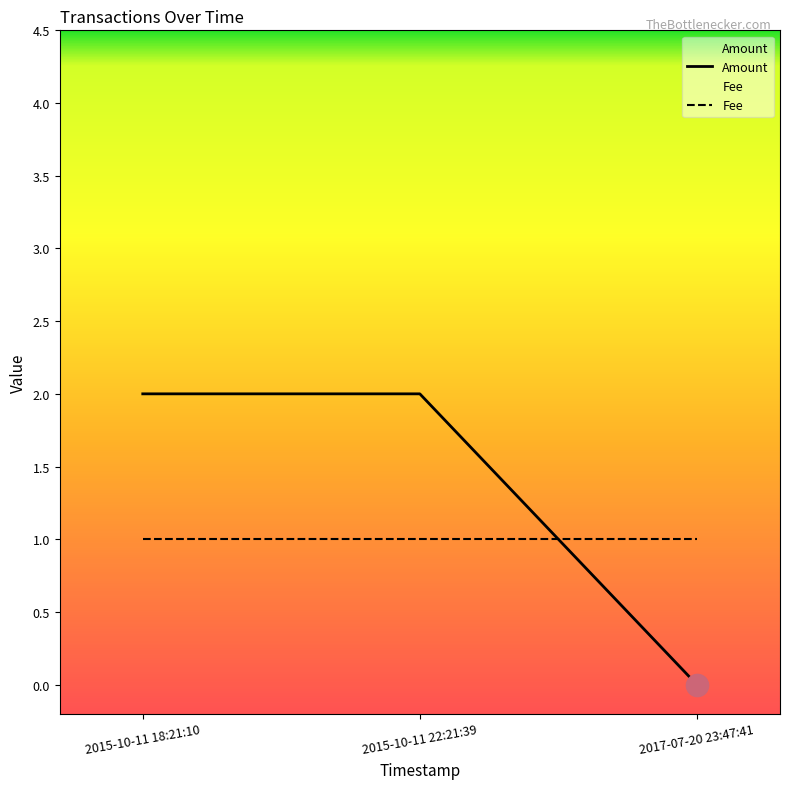

Reading left to right, transcribe all the data shown in this chart.

Amount: 2017-07-20 23:47:41=0	2015-10-11 22:21:39=2	2015-10-11 18:21:10=2
Fee: 2017-07-20 23:47:41=1	2015-10-11 22:21:39=1	2015-10-11 18:21:10=1